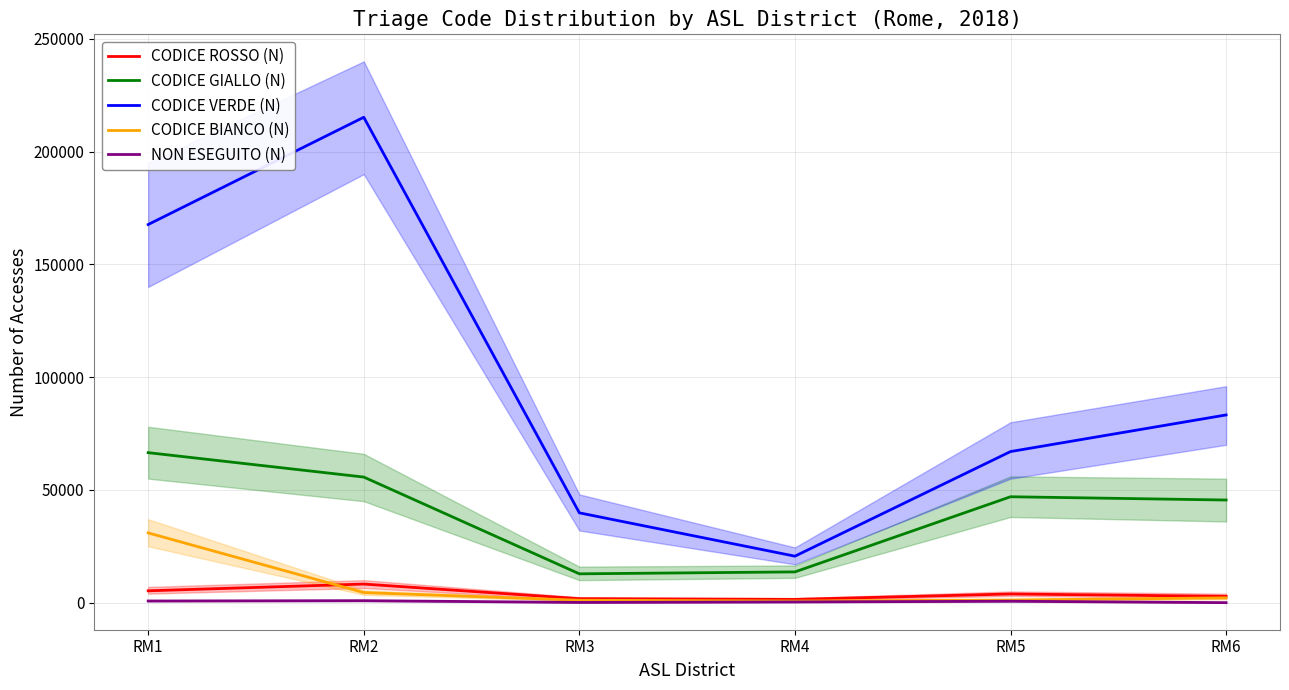

Which has a higher value, RM5 or RM3?

RM5